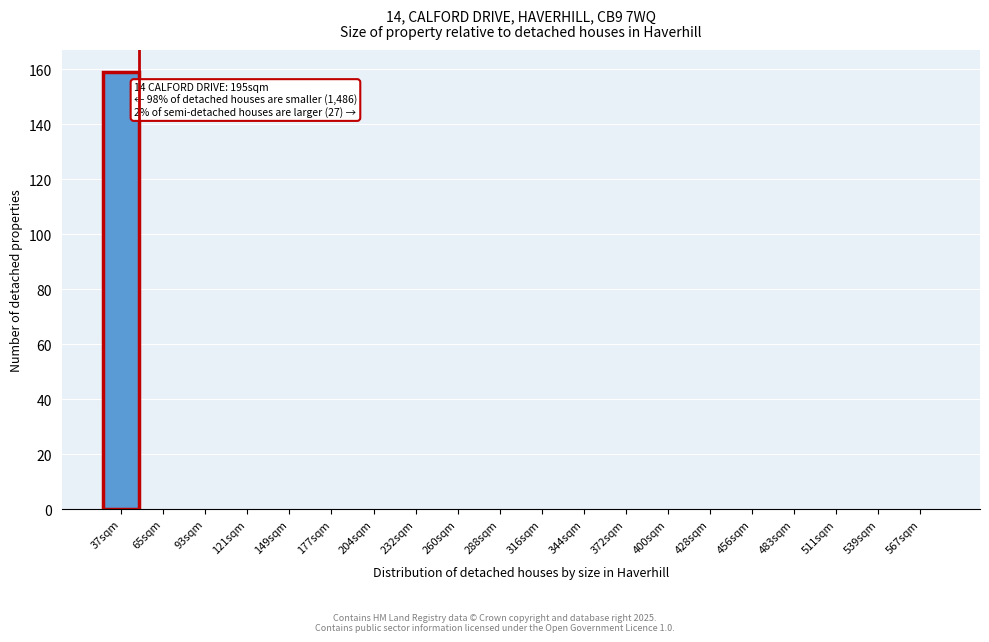

Reading right to left, extract all data points from this chart.

567sqm=0	539sqm=0	511sqm=0	483sqm=0	456sqm=0	428sqm=0	400sqm=0	372sqm=0	344sqm=0	316sqm=0	288sqm=0	260sqm=0	232sqm=0	204sqm=0	177sqm=0	149sqm=0	121sqm=0	93sqm=0	65sqm=0	37sqm=159